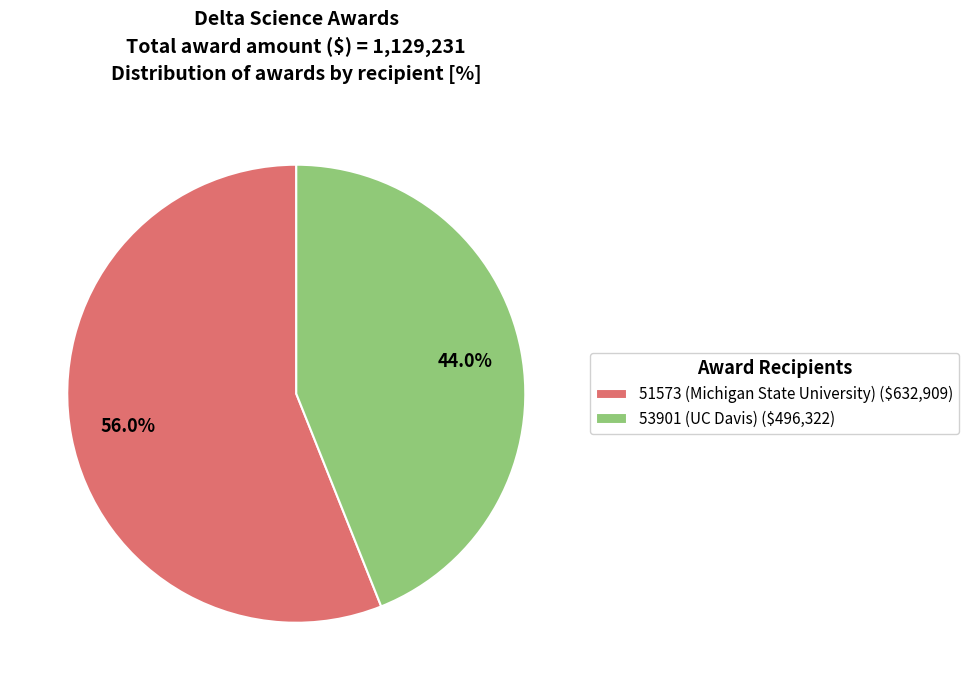

Which slice is the smallest?

53901 (UC Davis) ($496,322)